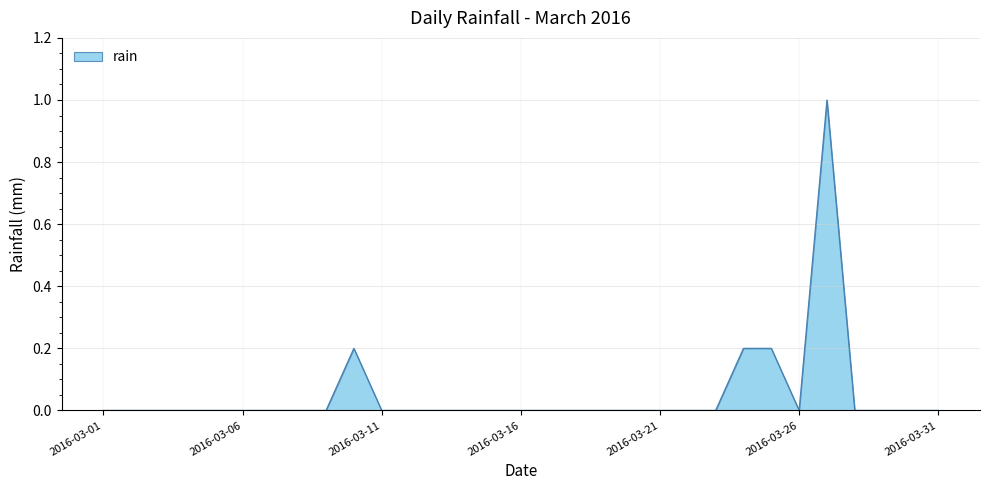

What is the difference between the maximum and minimum values?

1.0